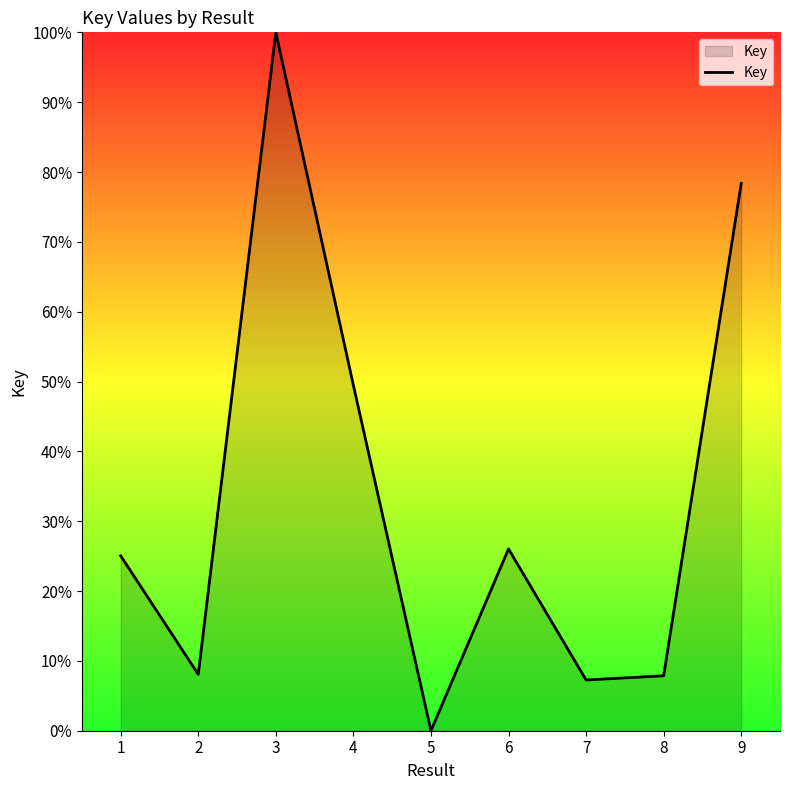

What is the difference between the values at 3 and 5?

100.0